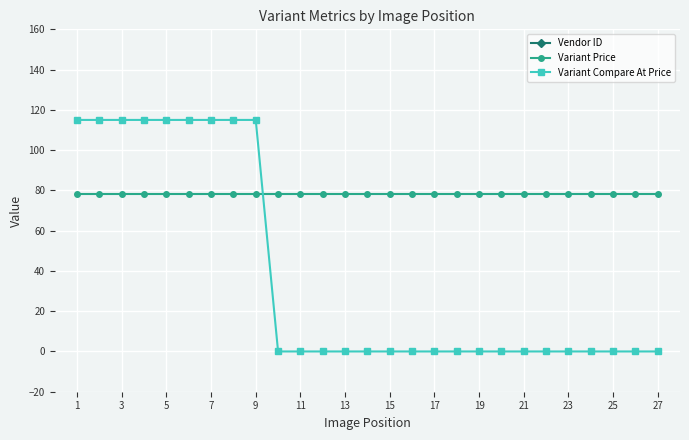

Is it true that Variant Compare At Price equals 56 at 11?

False